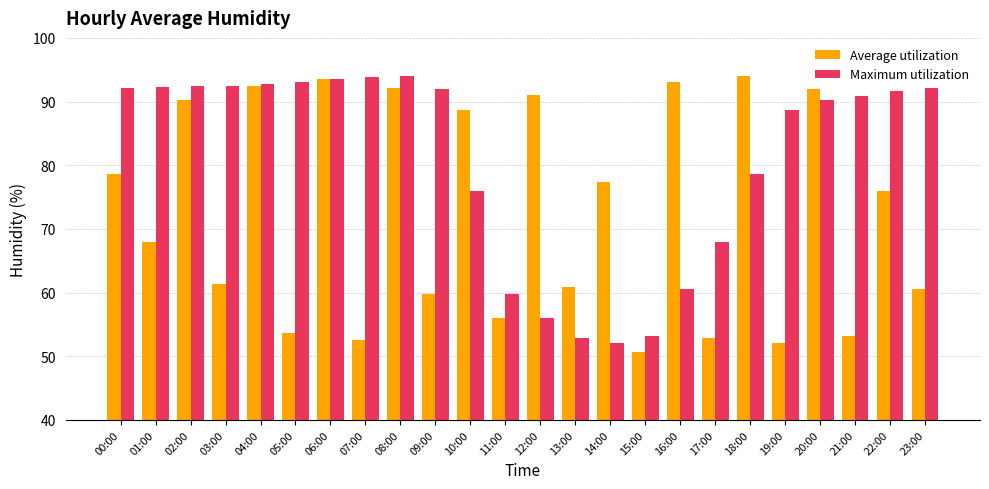

How many data points does each series have?

24